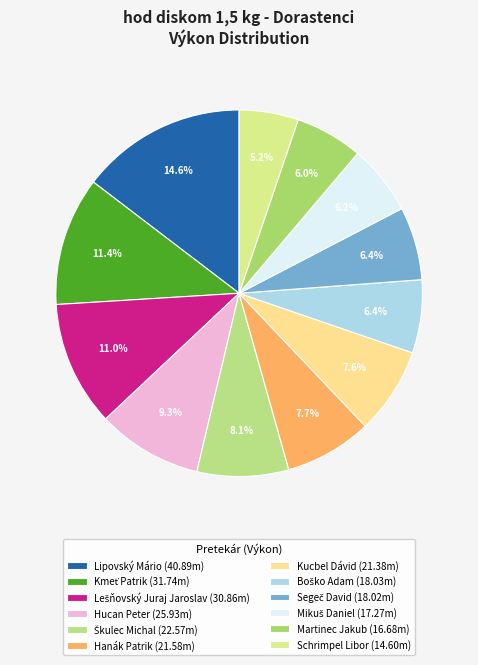

What is the ratio of the value at Kmeť Patrik to the value at Segeč David?

1.8